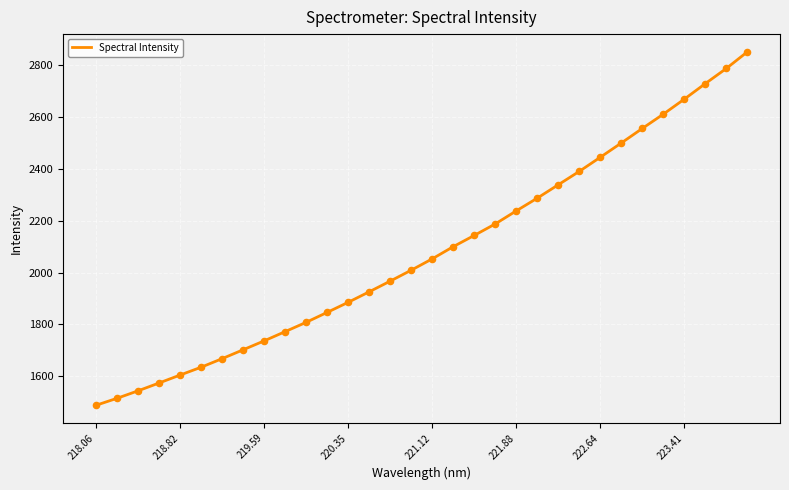

What is the maximum value shown in the chart?

2851.1